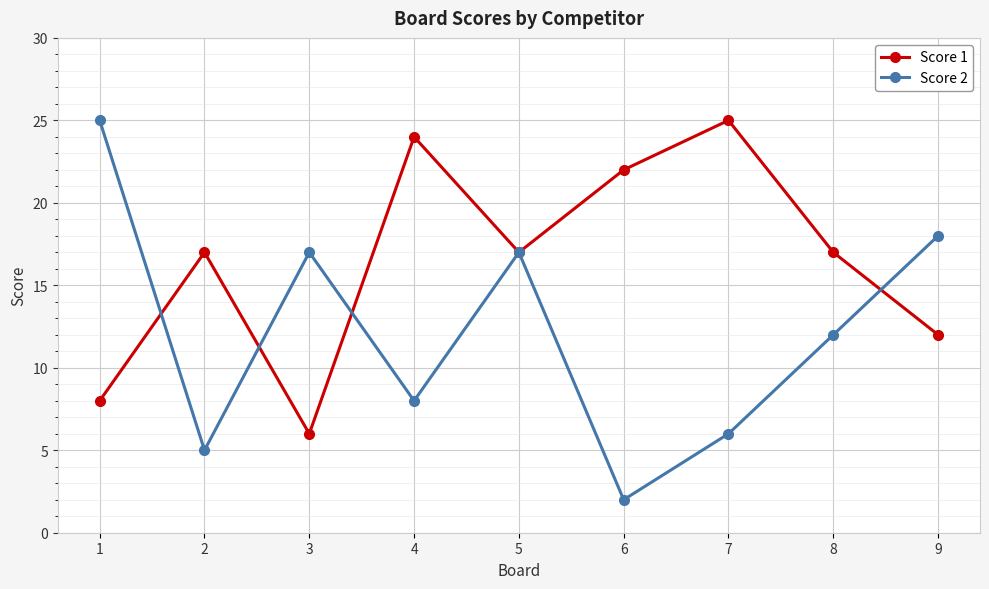

At which category does Score 2 reach its first local valley?

2